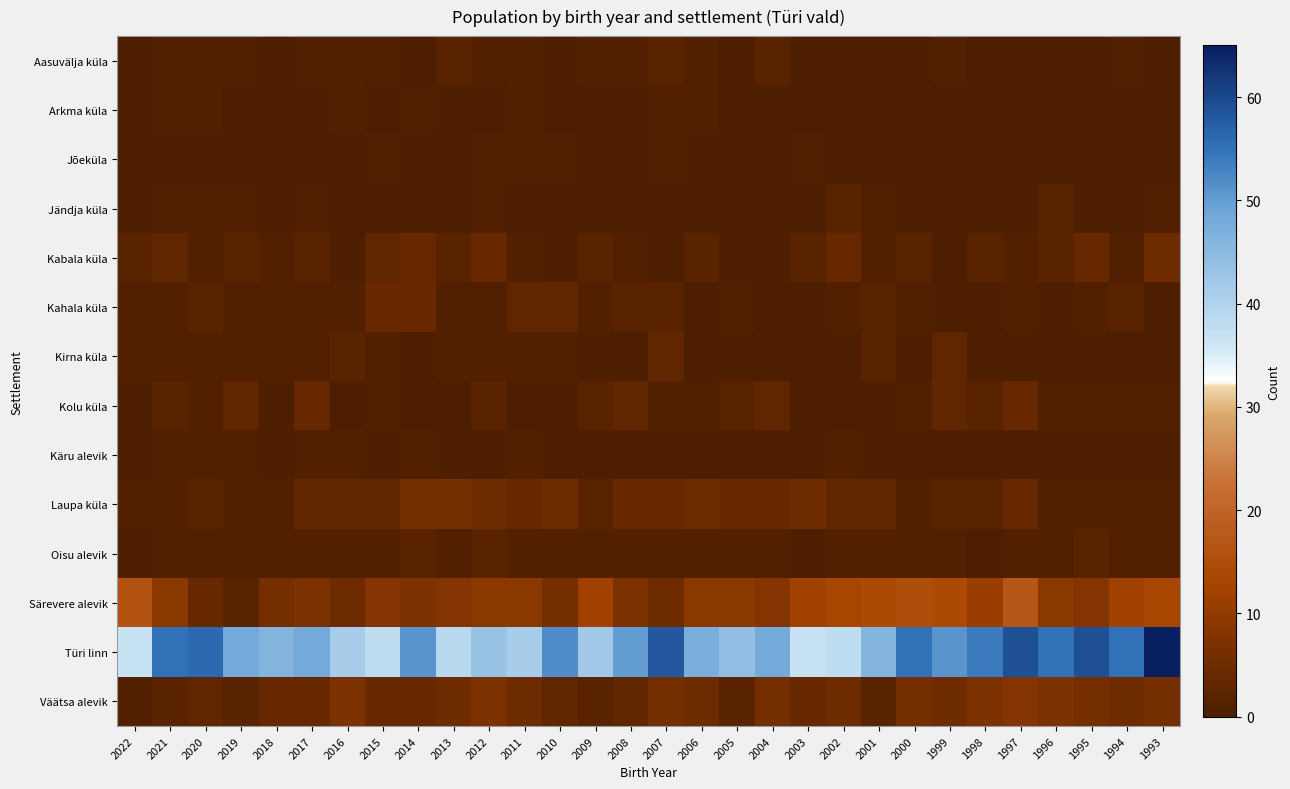

Count the number of categories in the chart.

30